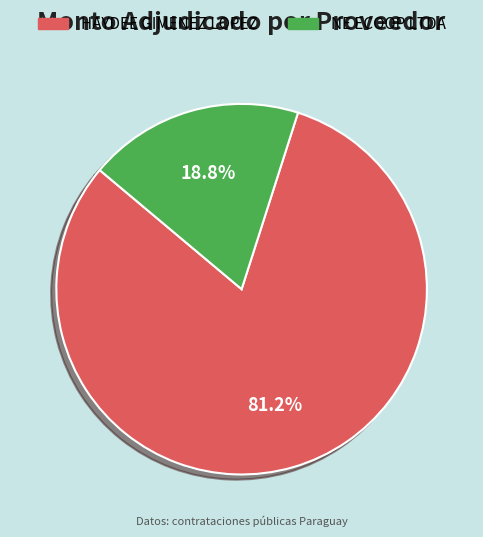

Is it true that HAYDEE GIMENEZ LOPEZ is 70% of the pie?

False